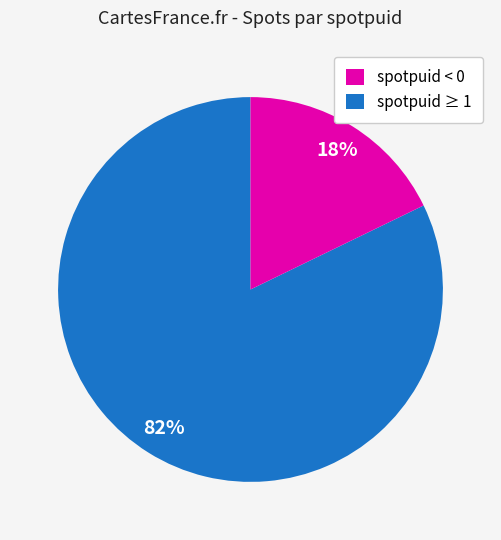

Count the number of slices in the pie.

2